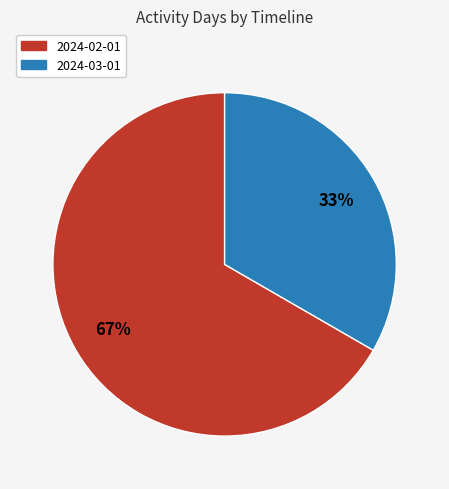

Does 2024-03-01 represent more than half of the total?

No